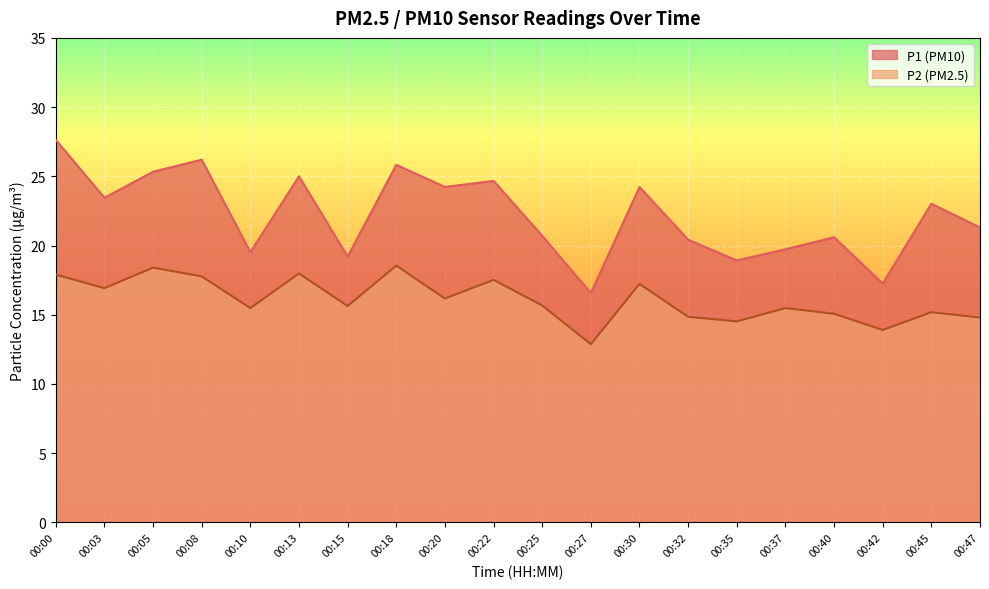

What is the value of the P2 point at the 1st from the left?

17.9